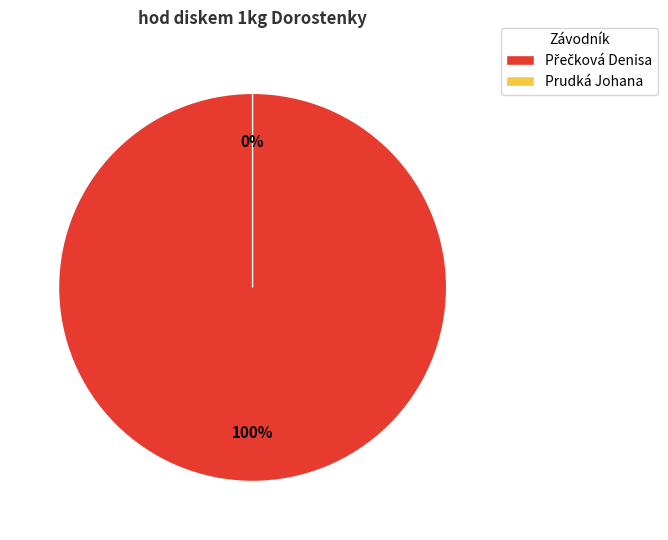

The Prudká Johana slice represents 0% of the pie. True or false?

True